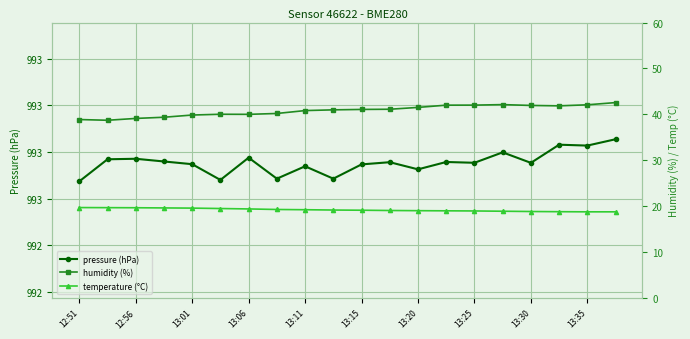

What is the smallest value displayed?

18.8